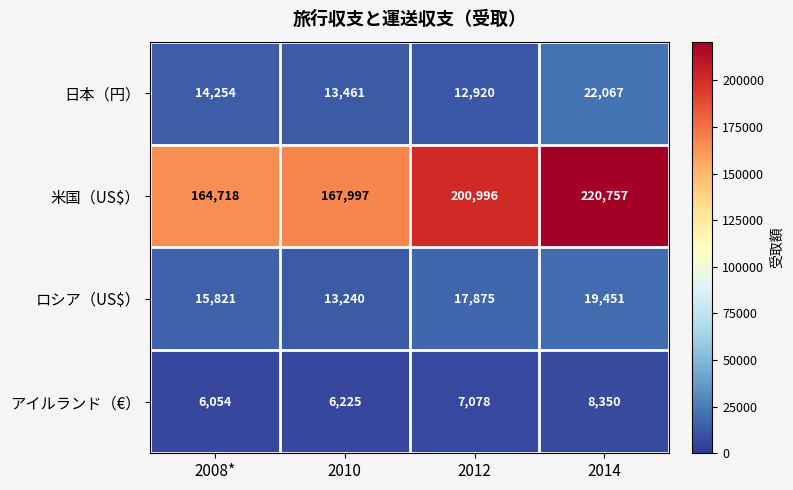

Which category has the lowest value across all series?

2008*